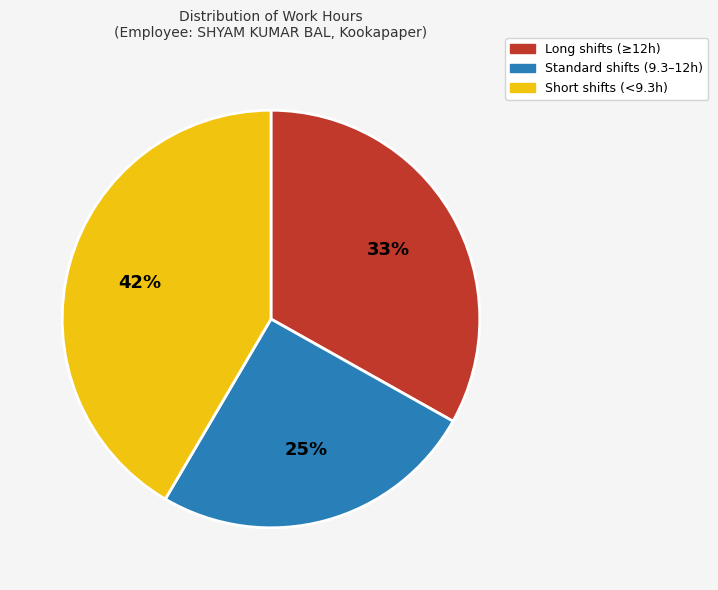

Which slice is the smallest?

Standard shifts (9.3–12h)